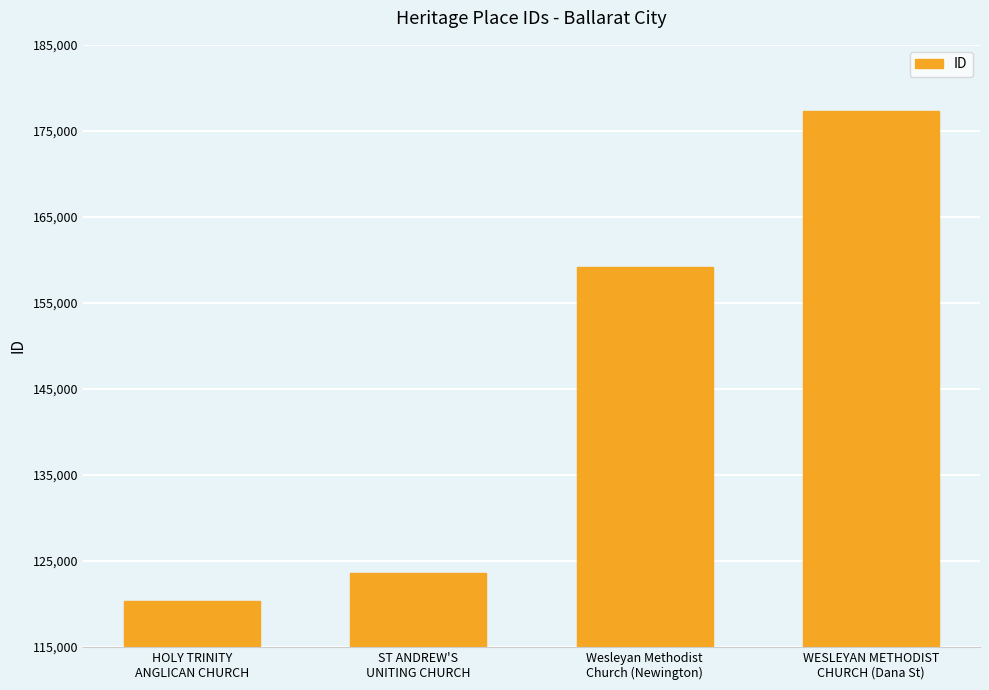

The chart shows a value of 177332 at WESLEYAN METHODIST
CHURCH (Dana St). True or false?

True